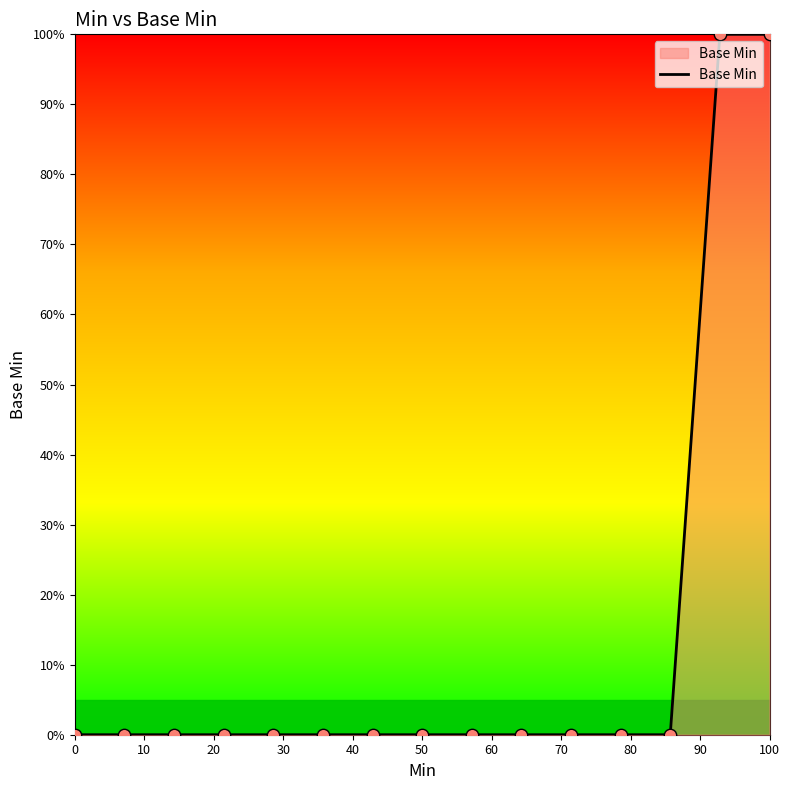

What is the difference between the maximum and minimum values?

100